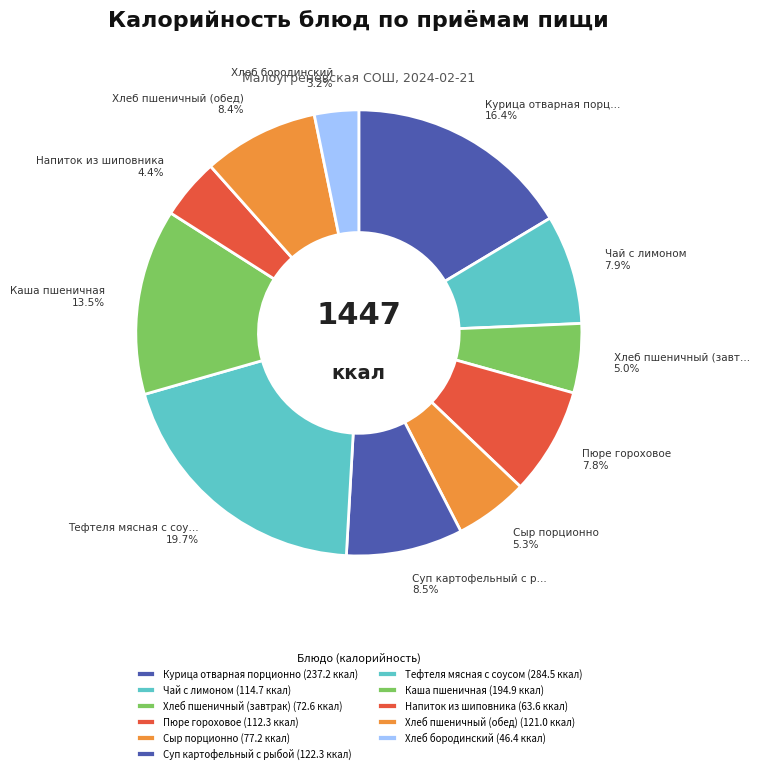

What percentage do Напиток из шиповника and Пюре гороховое together represent?

12.2%